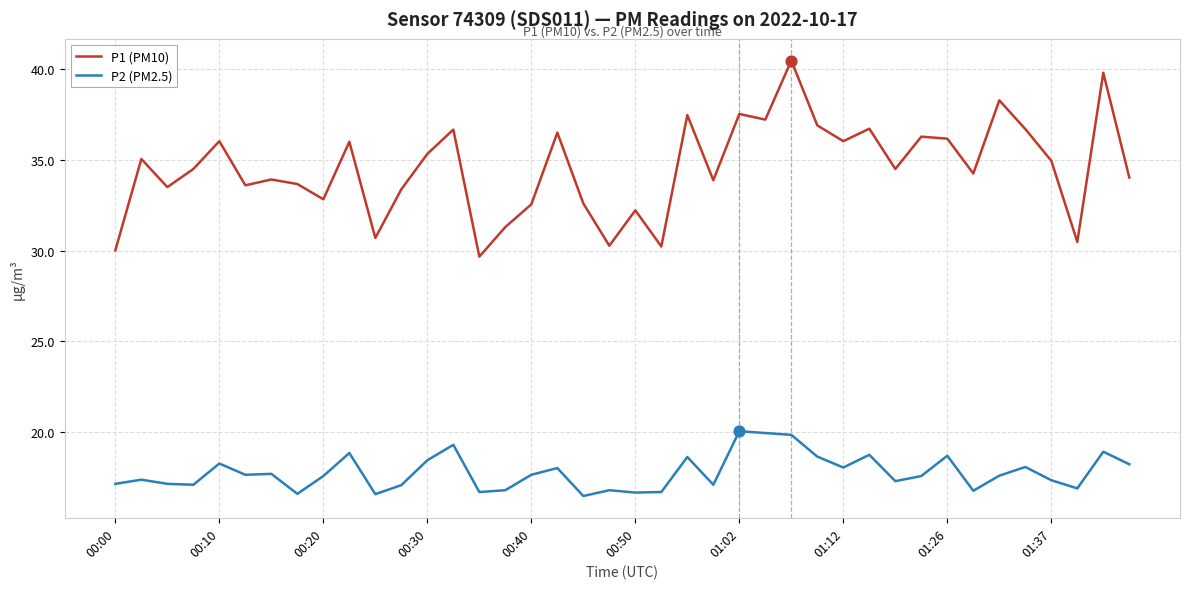

Which series has the largest total across all categories?

P1 (PM10)